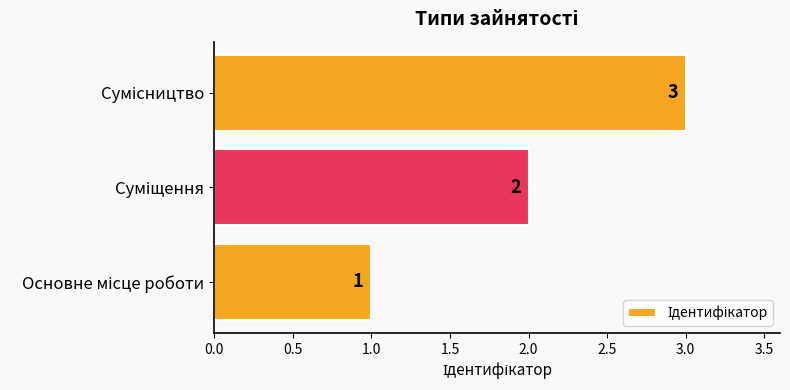

Count the values in the range 1 to 3.

3